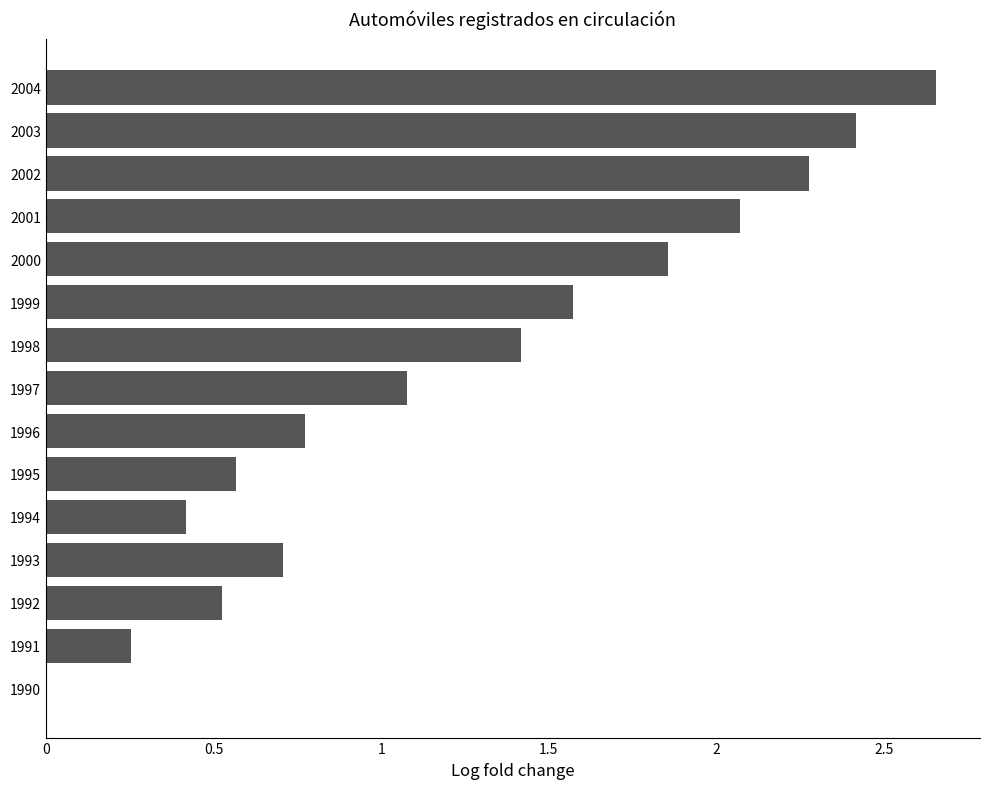

True or false: the data shows 0.1 at 1992.

False